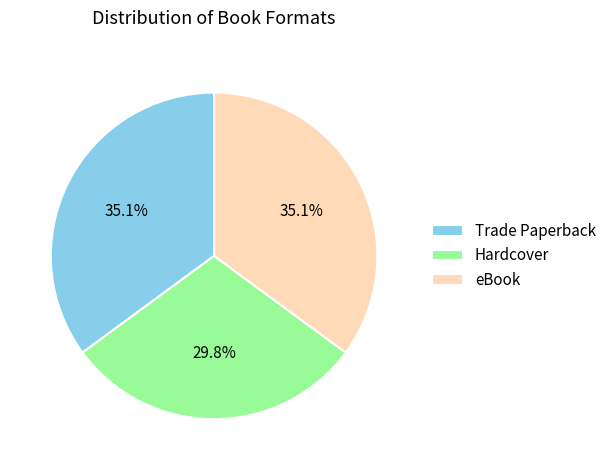

To the nearest percent, what is the combined percentage of Hardcover and Trade Paperback?

65%